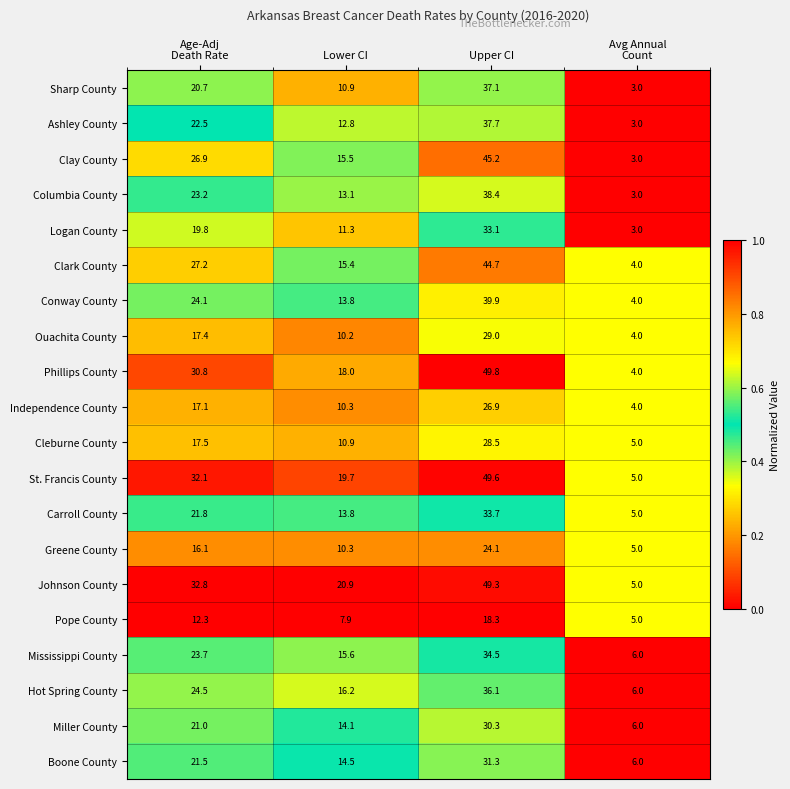

At how many categories does at least one series exceed 12?

3